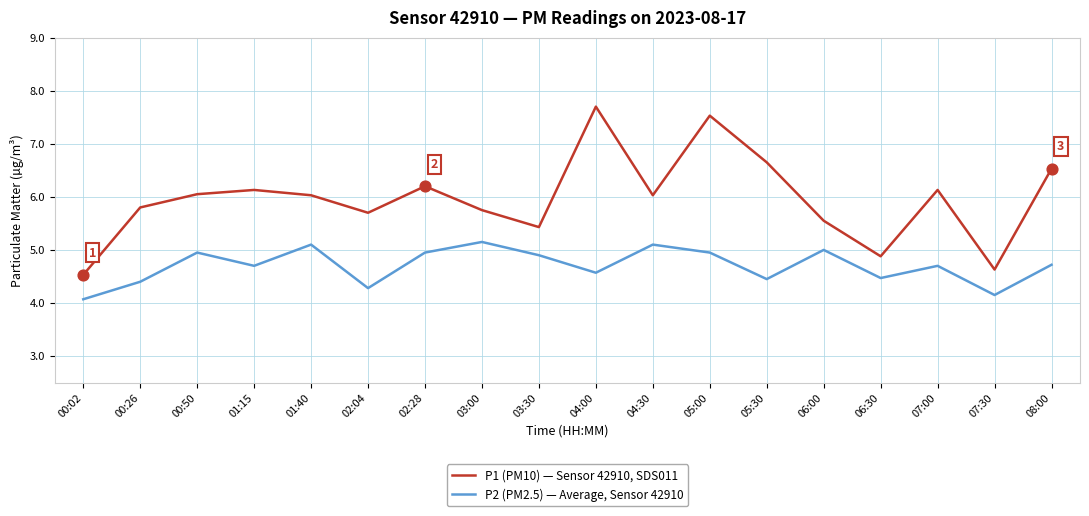

What are all the series names shown in the legend?

P1 (PM10) — Sensor 42910, SDS011, P2 (PM2.5) — Average, Sensor 42910